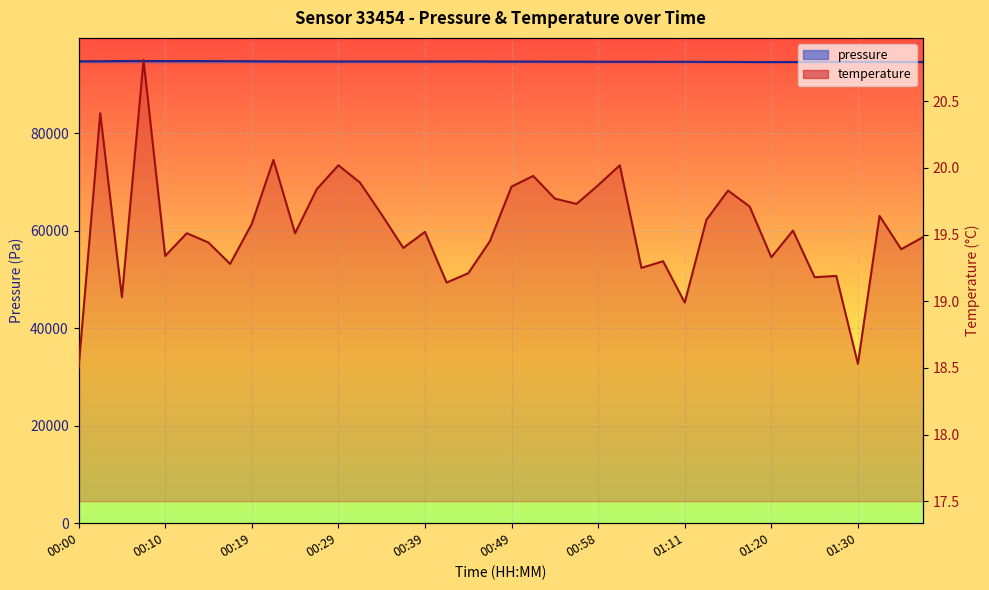

Is it true that pressure equals 94760.3 at 00:10?

True